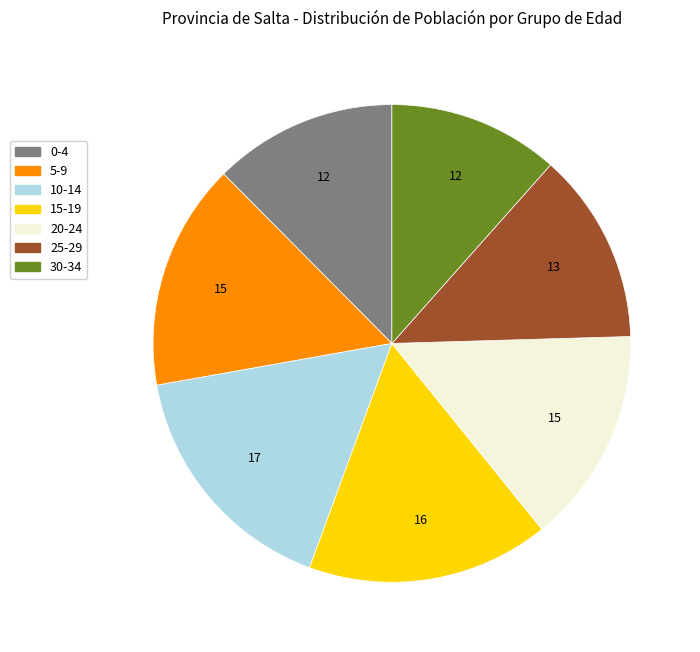

Is there a majority slice in this chart?

No